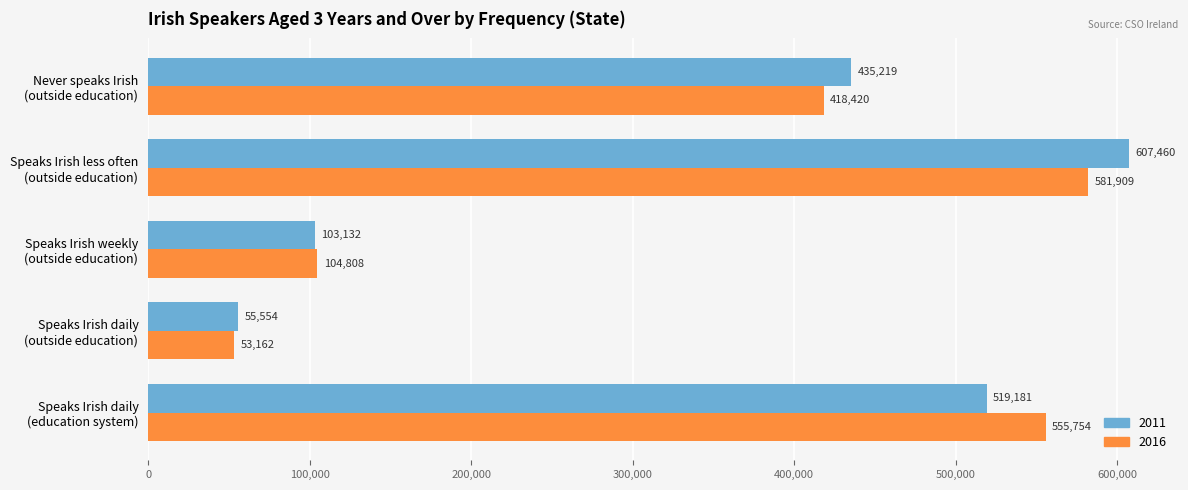

At which label is 2016 closest to 317535?

Never speaks Irish
(outside education)